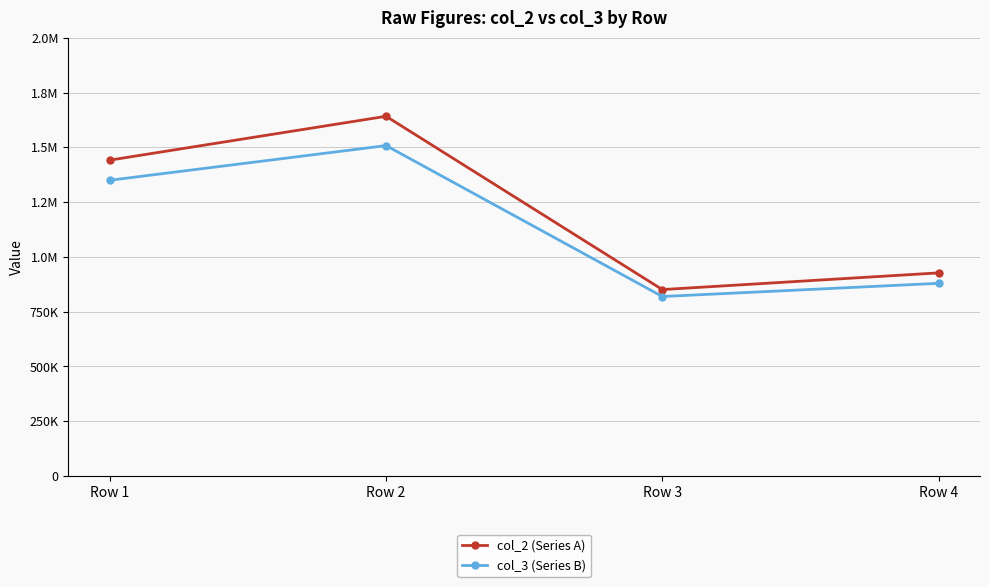

What are all the series names shown in the legend?

col_2 (Series A), col_3 (Series B)